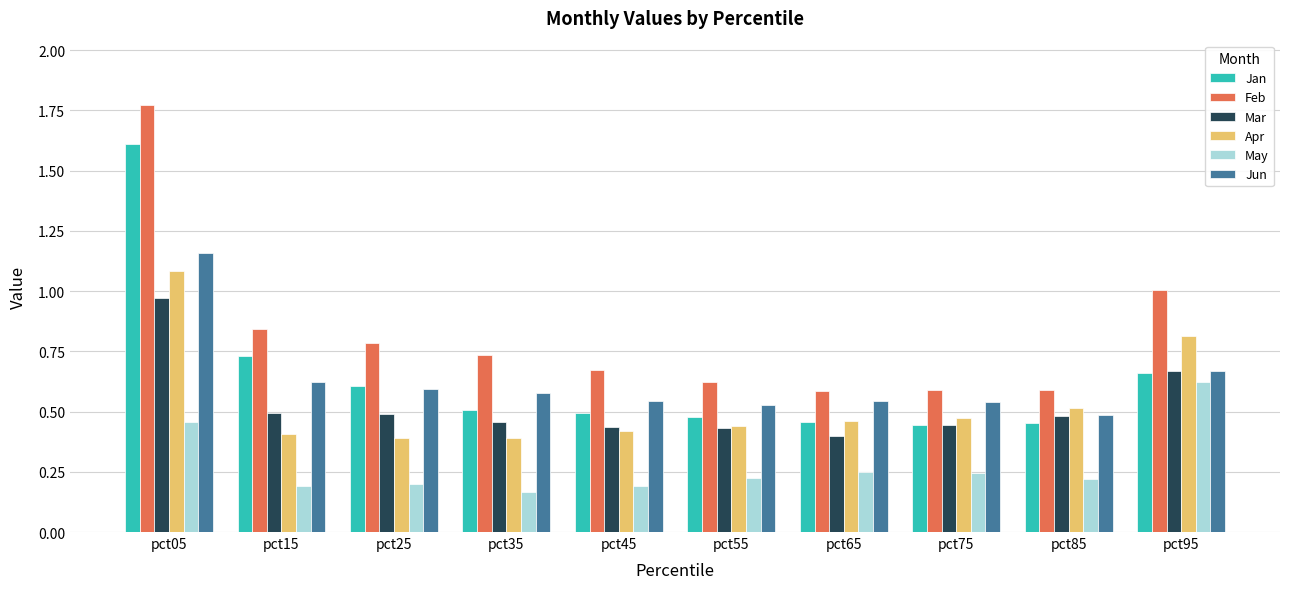

The Feb series shows 0.8 at pct65. True or false?

False